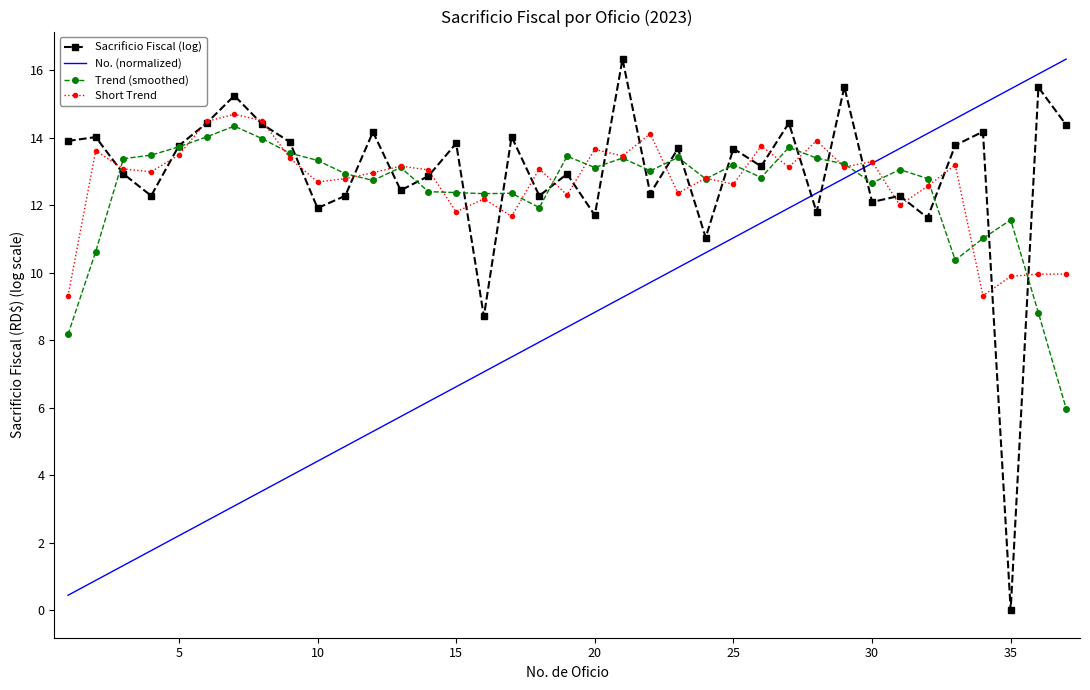

What is the highest value of the Short Trend series?

14.7